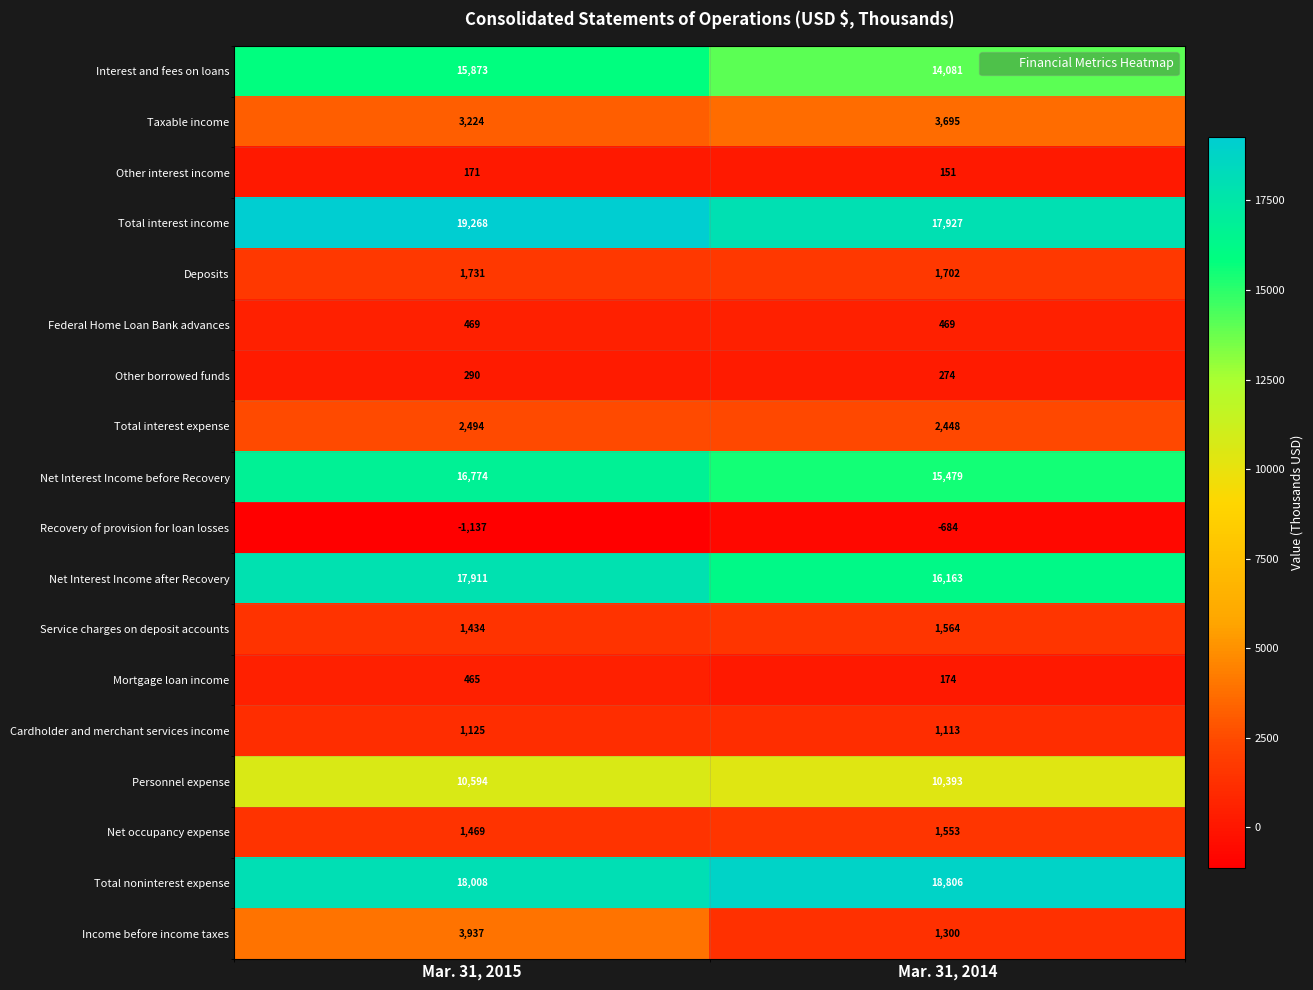

The value of Cardholder and merchant services income at Mar. 31, 2014 is 1113. True or false?

True